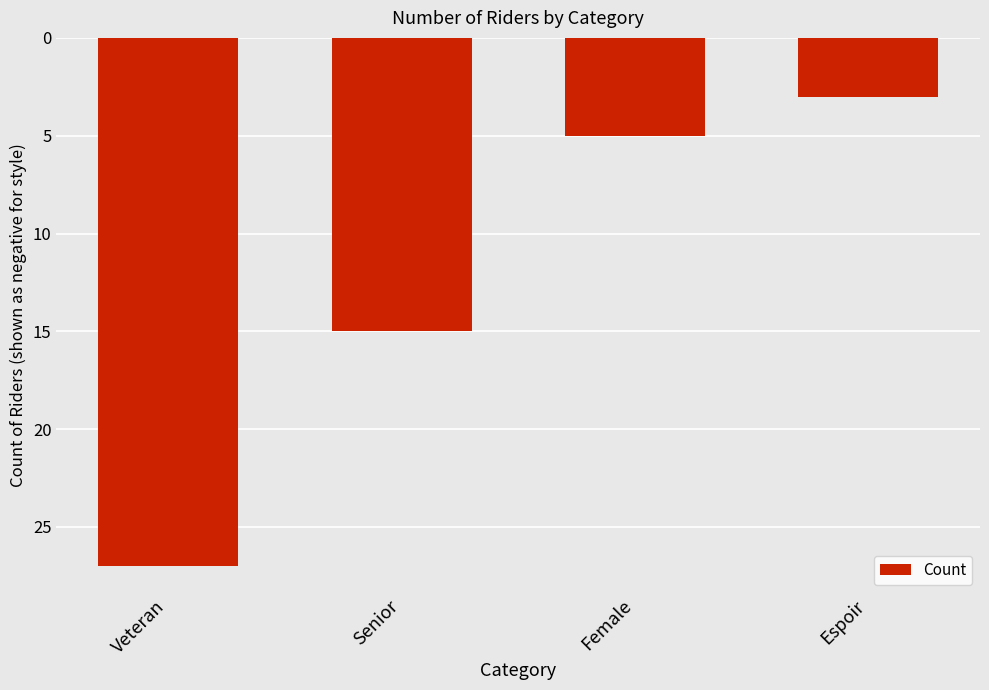

Are the bars horizontal?

No